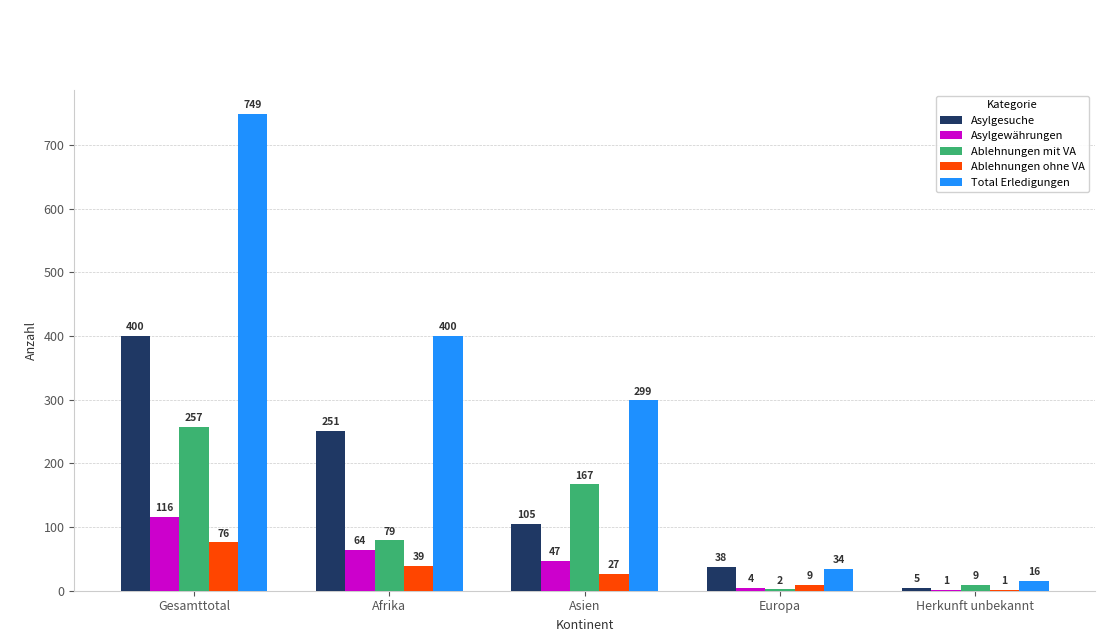

Where does the Asylgesuche series first go above 105?

Gesamttotal